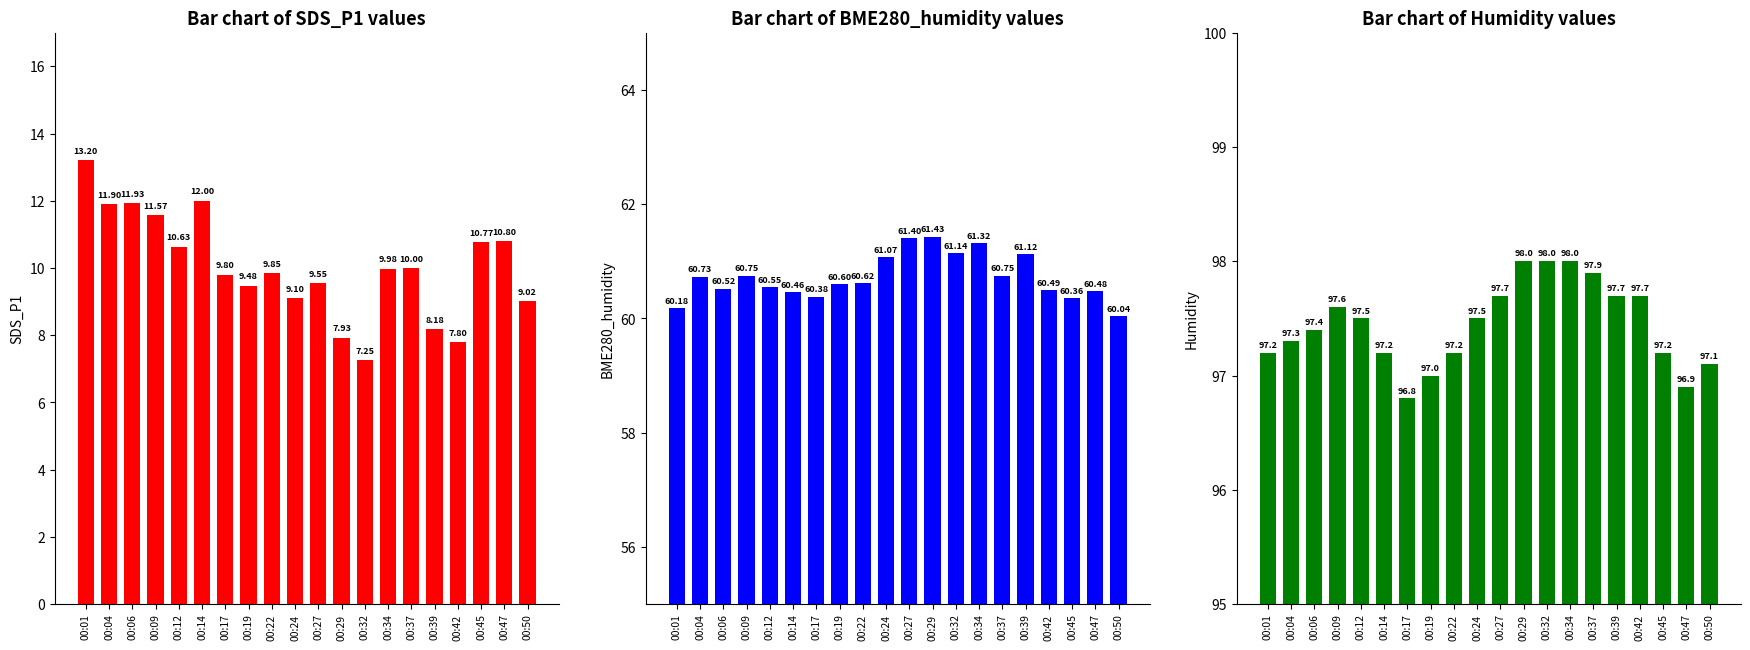

Reading left to right, what are all the values shown in this chart?

SDS_P1: 13.2	11.9	11.9	11.6	10.6	12.0	9.8	9.5	9.8	9.1	9.6	7.9	7.2	10.0	10.0	8.2	7.8	10.8	10.8	9.0
BME280_humidity: 60.2	60.7	60.5	60.8	60.5	60.5	60.4	60.6	60.6	61.1	61.4	61.4	61.1	61.3	60.8	61.1	60.5	60.4	60.5	60.0
Humidity: 97.2	97.3	97.4	97.6	97.5	97.2	96.8	97.0	97.2	97.5	97.7	98.0	98.0	98.0	97.9	97.7	97.7	97.2	96.9	97.1